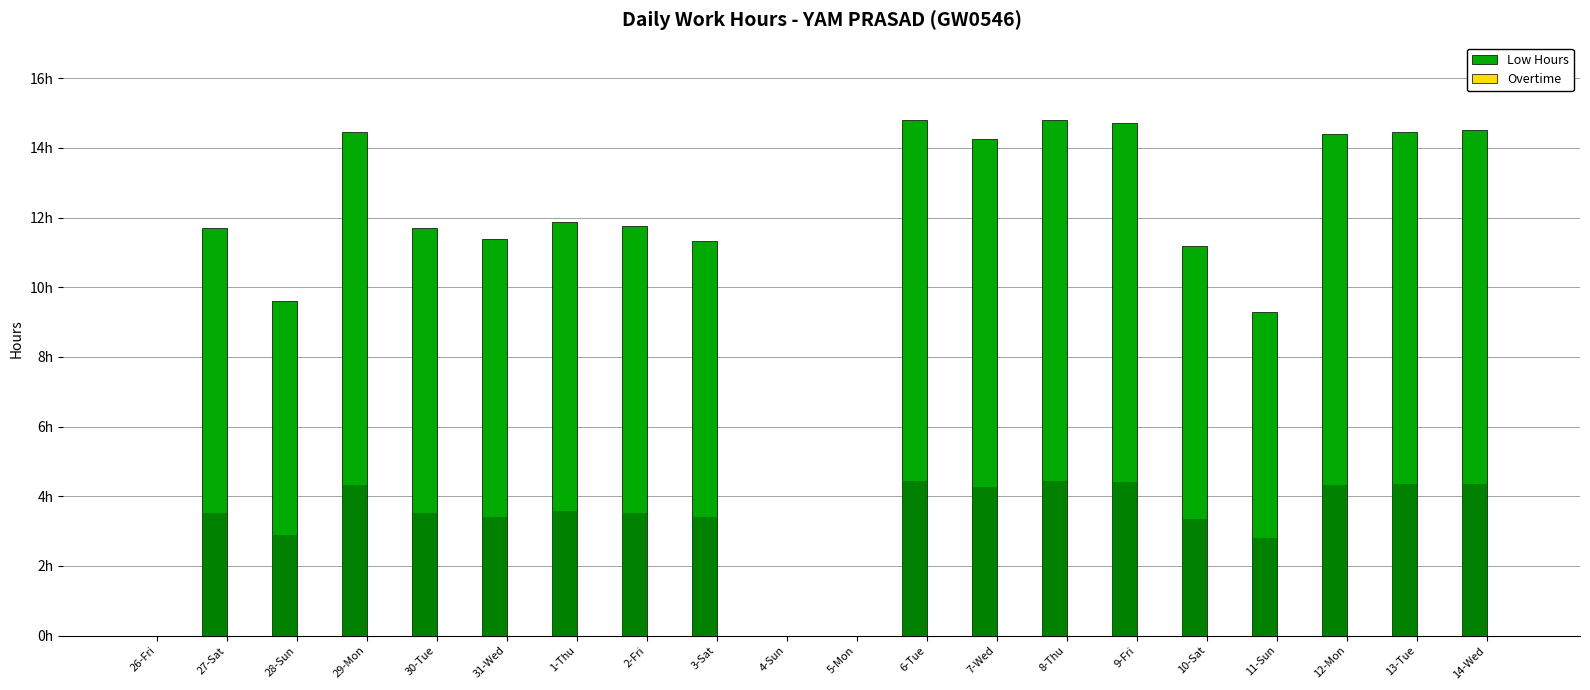

Which series has the largest total across all categories?

Low Hours